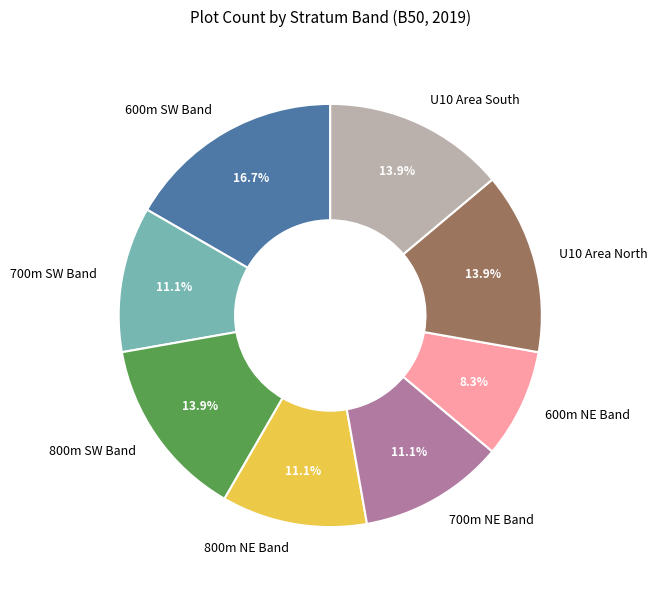

How many segments does this pie chart have?

8